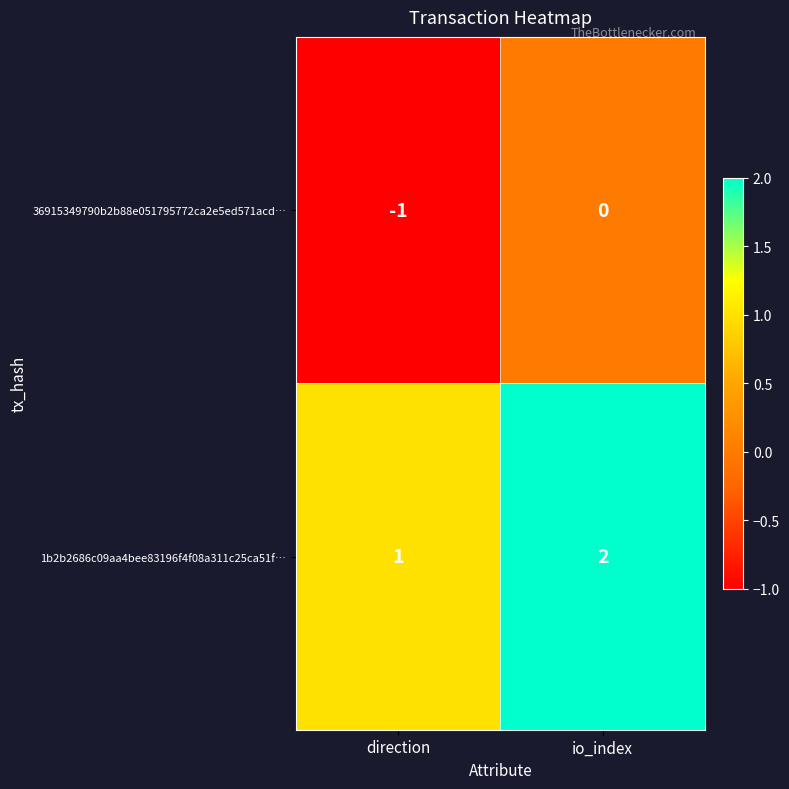

Is the value of 36915349790b2b88e051795772ca2e5ed571acd… at direction greater than the value of 1b2b2686c09aa4bee83196f4f08a311c25ca51f… at direction?

No